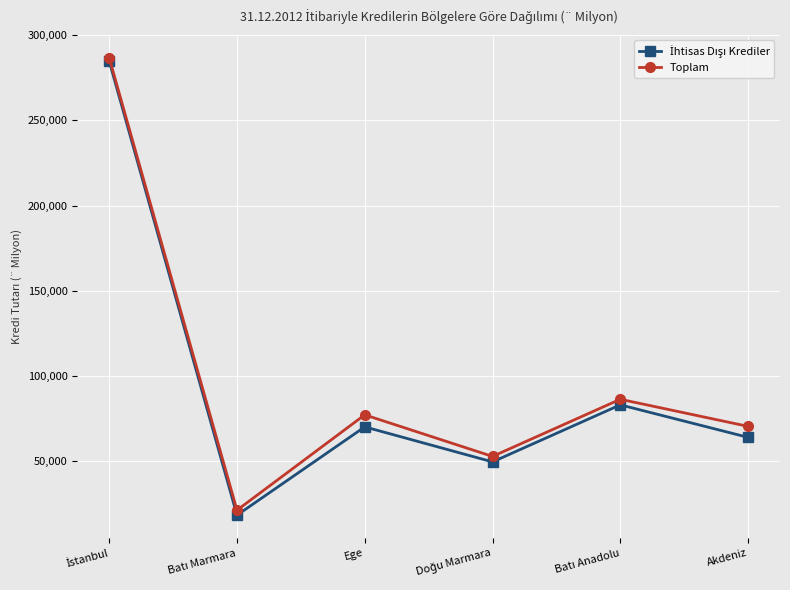

In Toplam, how many points are lower than both neighbors (excluding endpoints)?

2